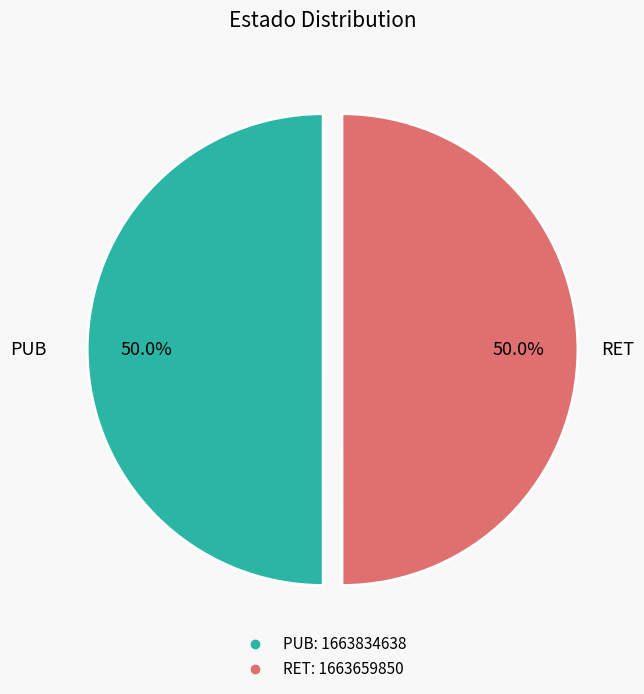

How many slices are in this pie chart?

2